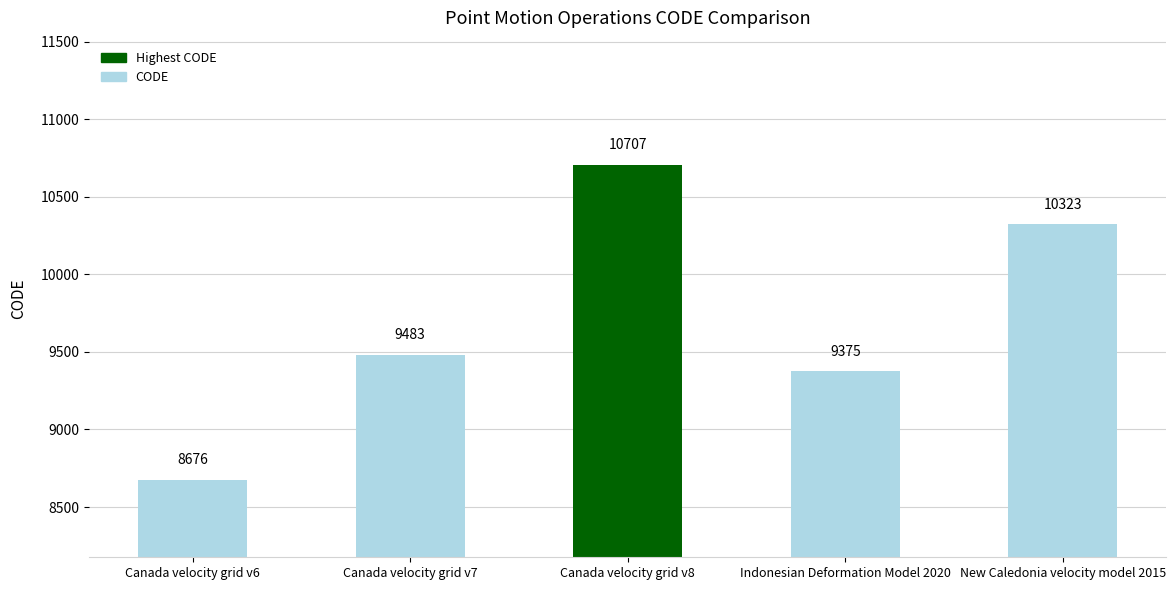

Are the bars horizontal?

No